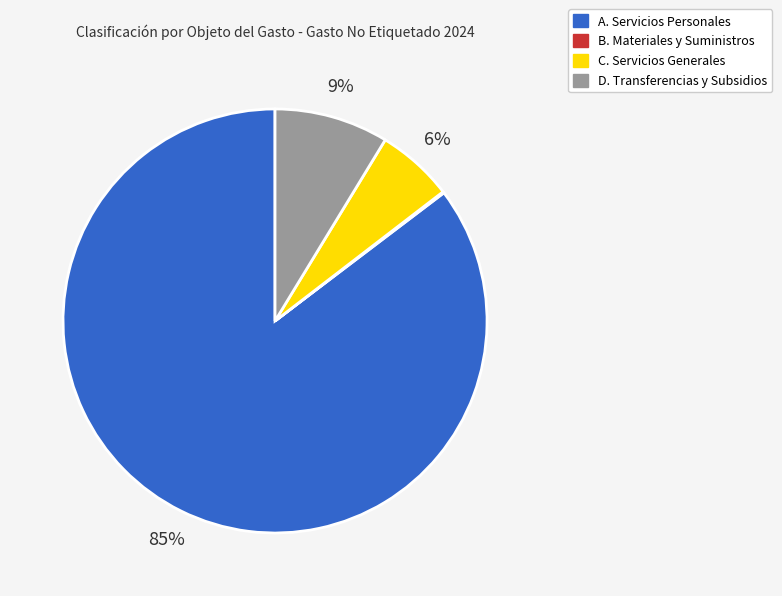

Is there a majority slice in this chart?

Yes